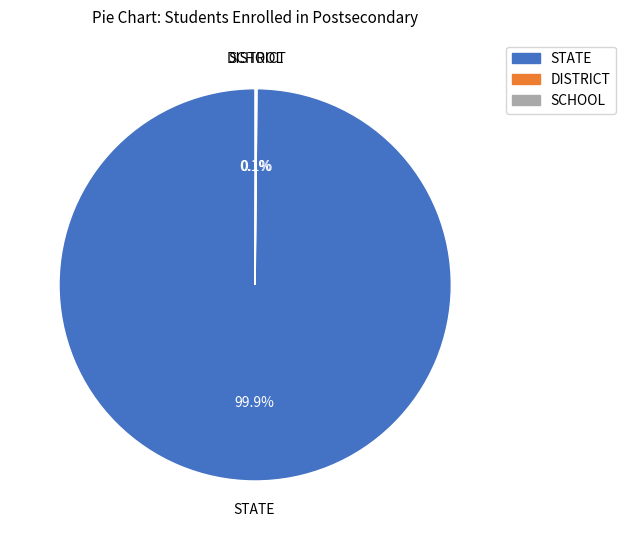

Which slice is the largest?

STATE